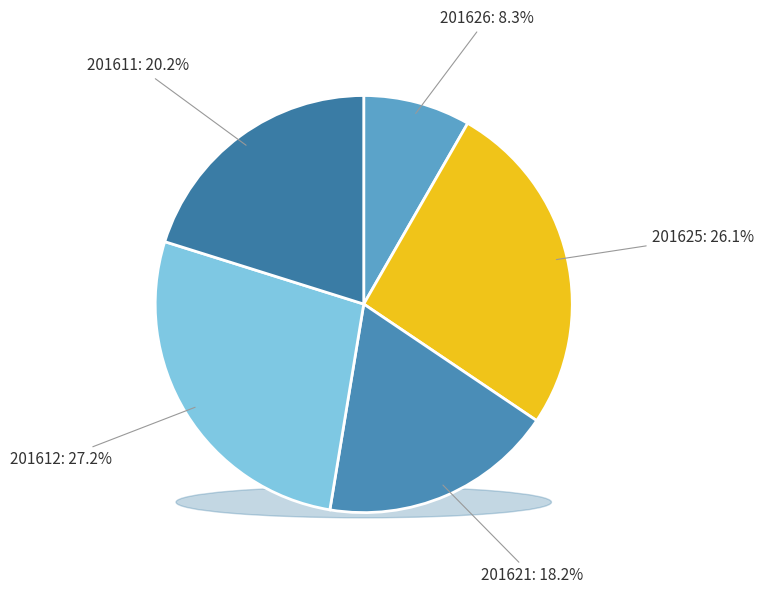

Approximately how many times larger is the value at 201621 compared to 201625?

0.7